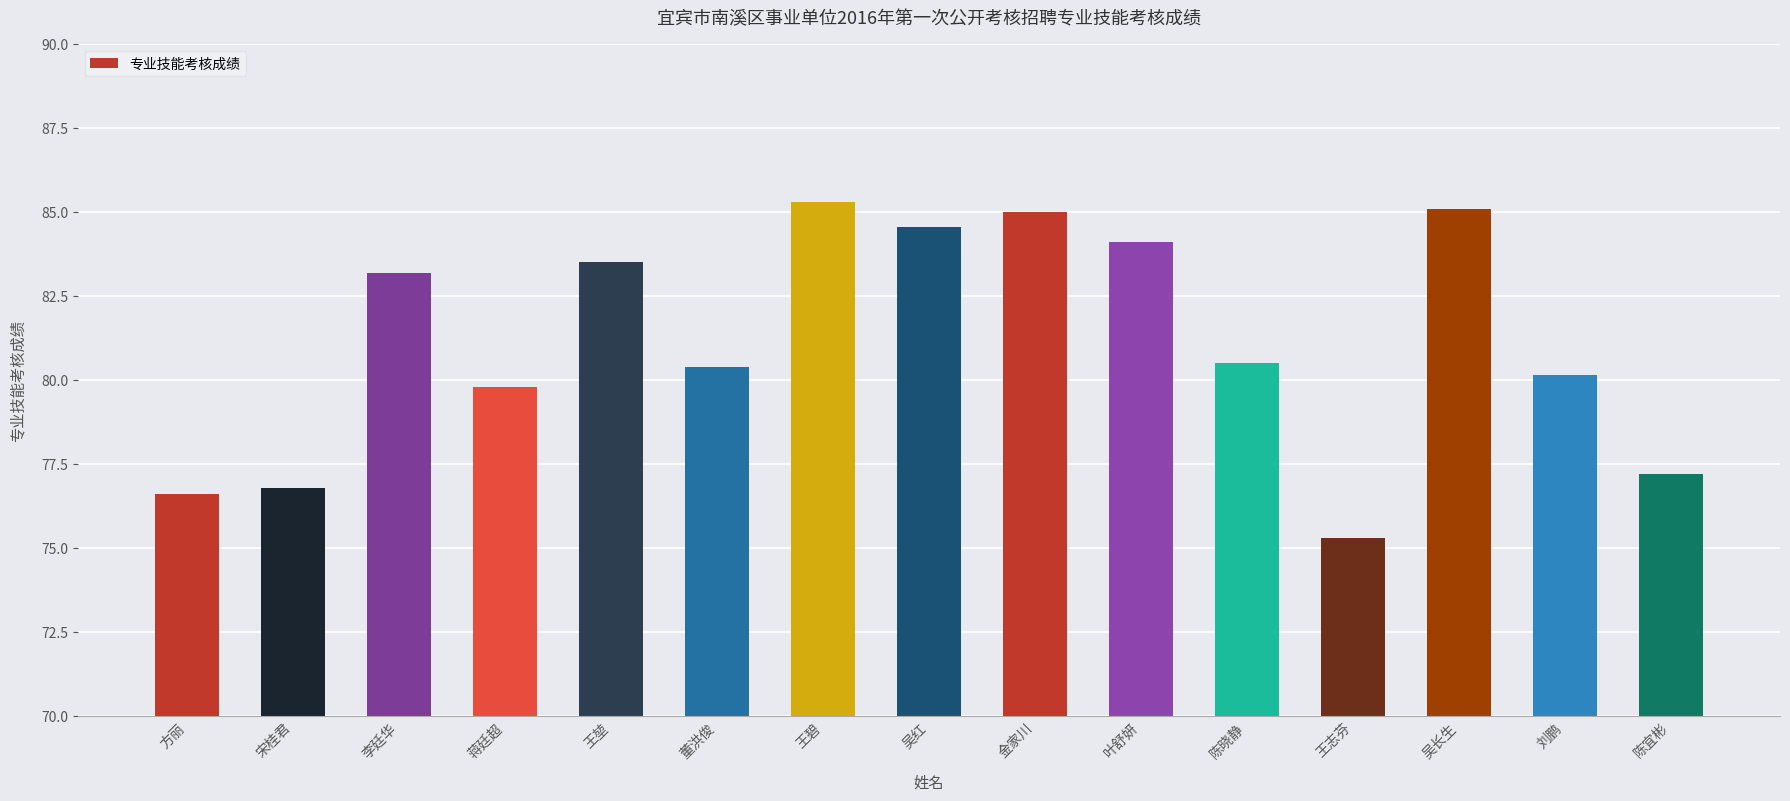

Between 陈宜彬 and 吴红, which is larger?

吴红